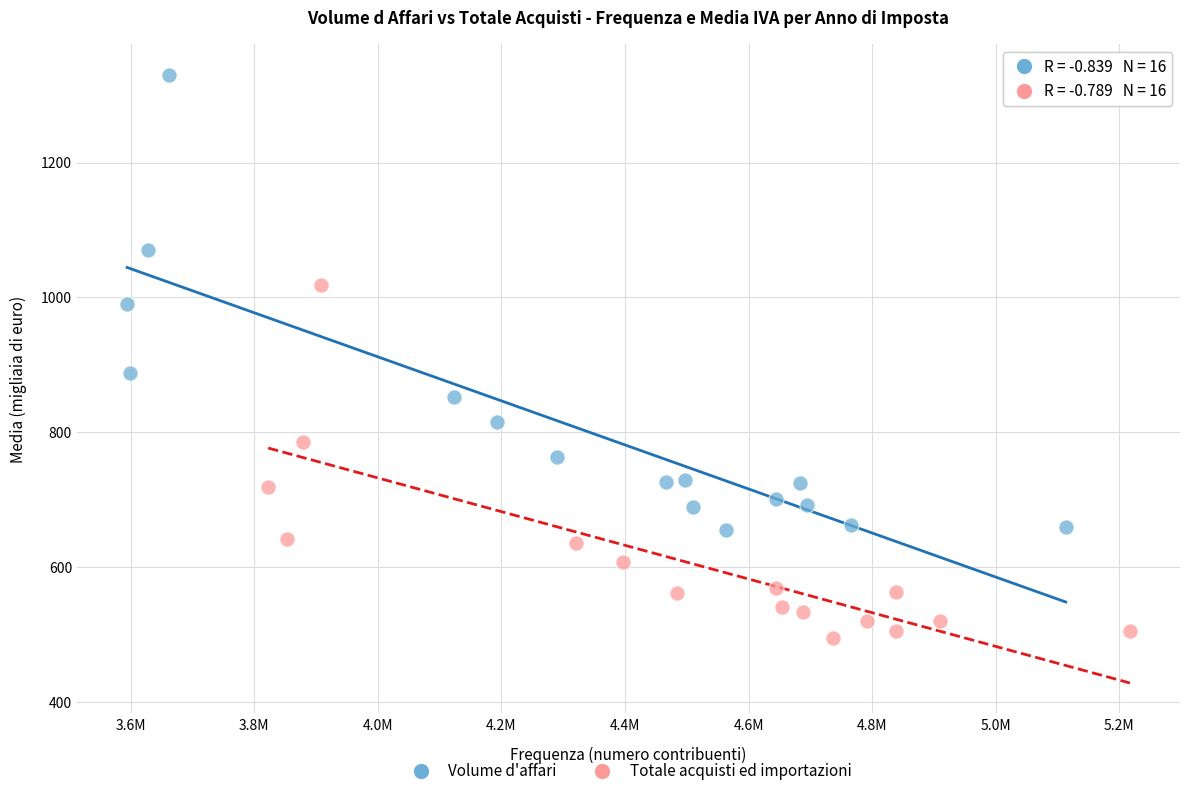

Which series reaches the minimum Y coordinate?

Totale acquisti ed importazioni